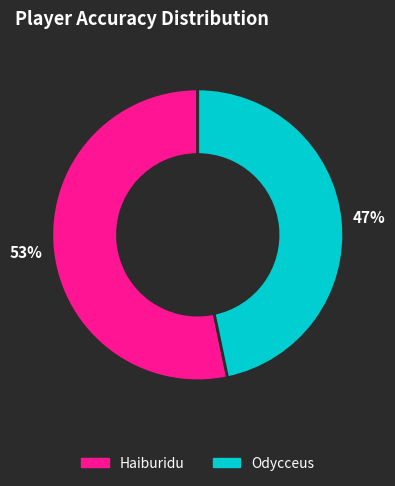

What is the ratio of the value at Odycceus to the value at Haiburidu?

0.9